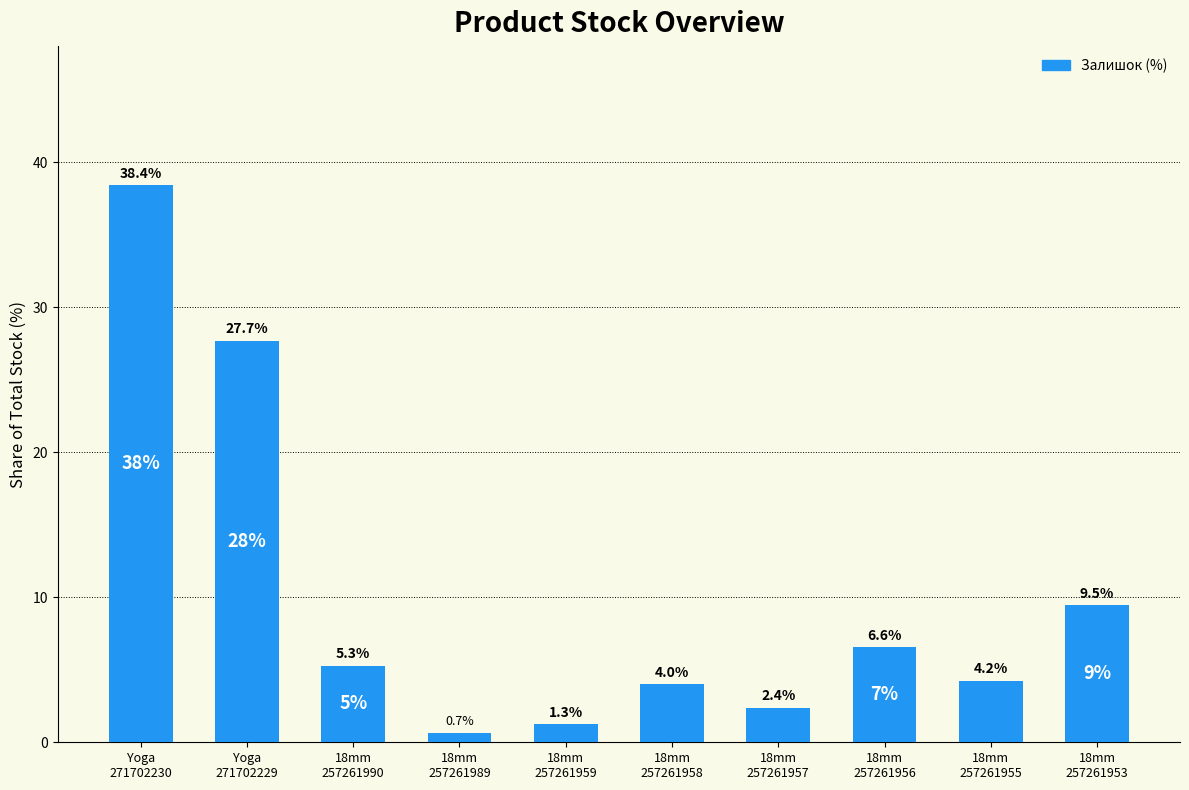

What is the change in value from Yoga
271702229 to 18mm
257261990?

-22.4